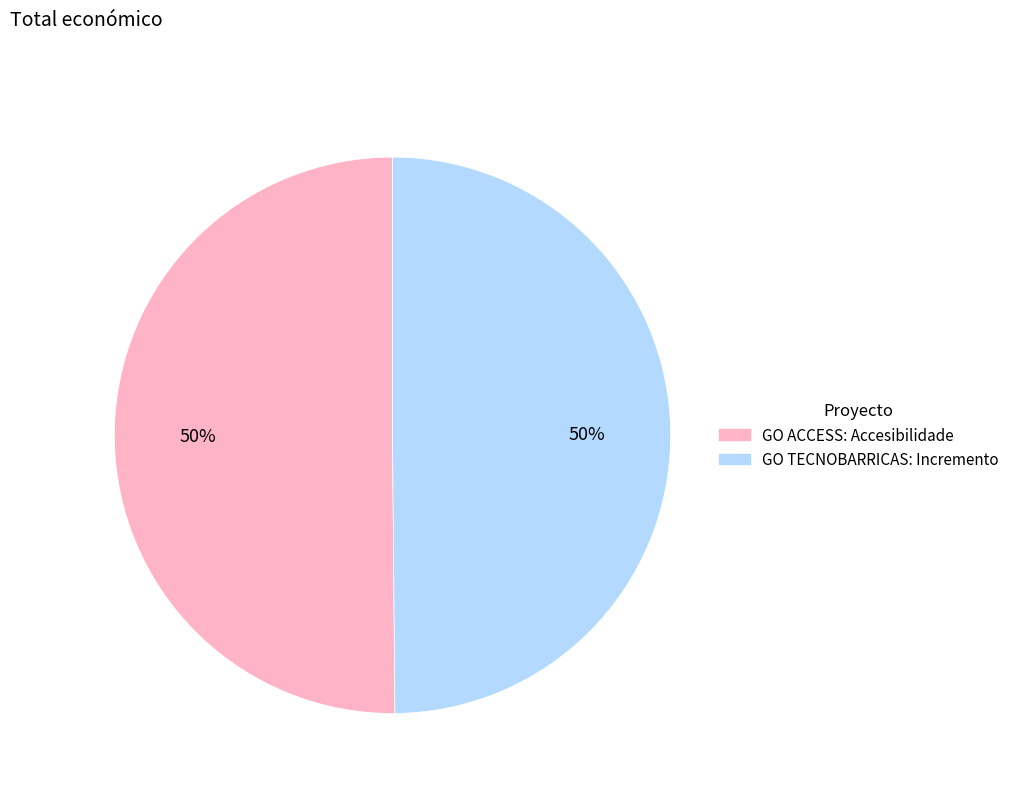

To the nearest percent, what is the average slice percentage?

50%